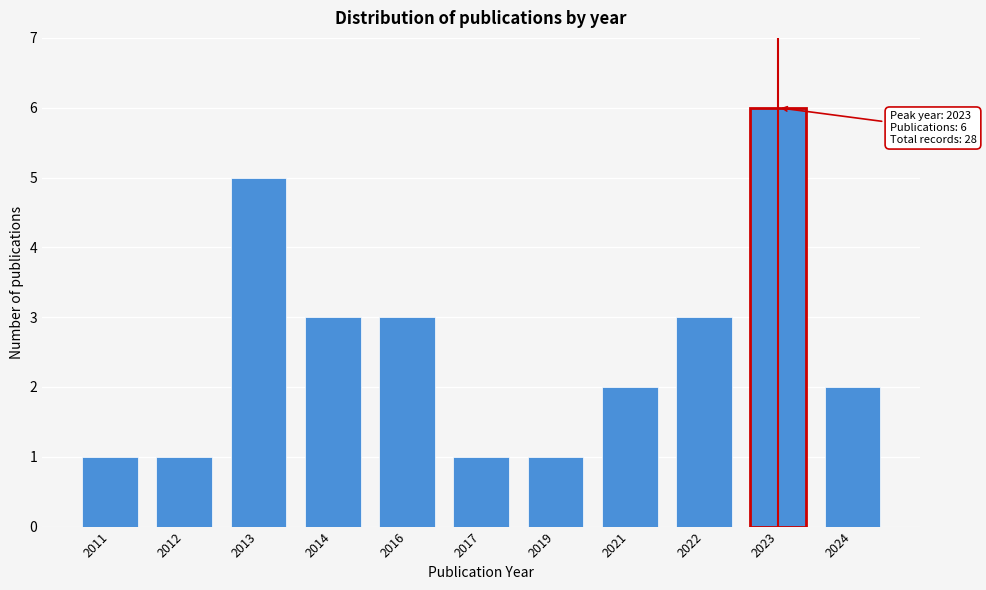

Reading left to right, extract all data points from this chart.

1	1	5	3	3	1	1	2	3	6	2